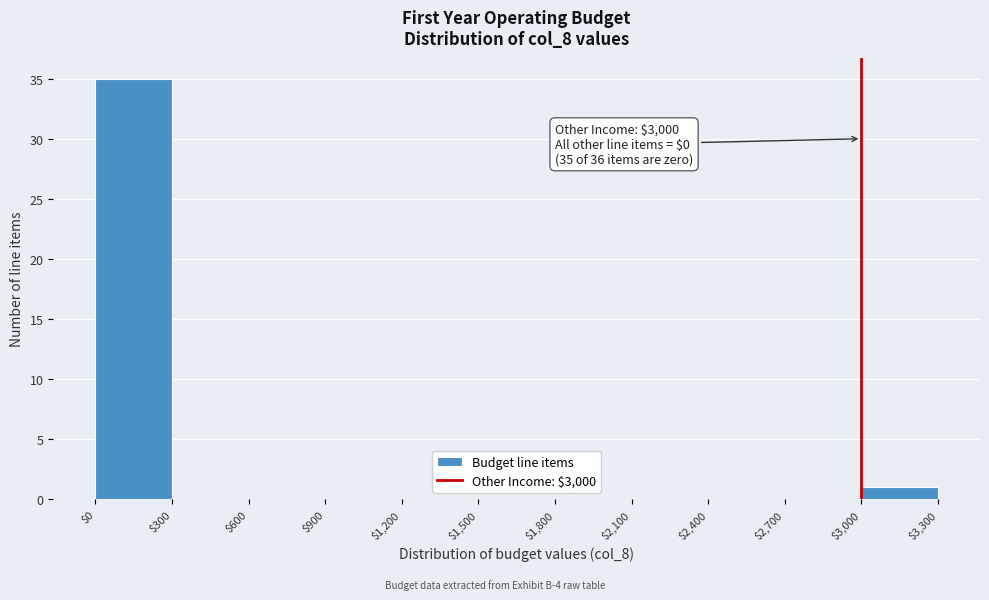

Which range on the x-axis has the tallest bar?

$0 to $300